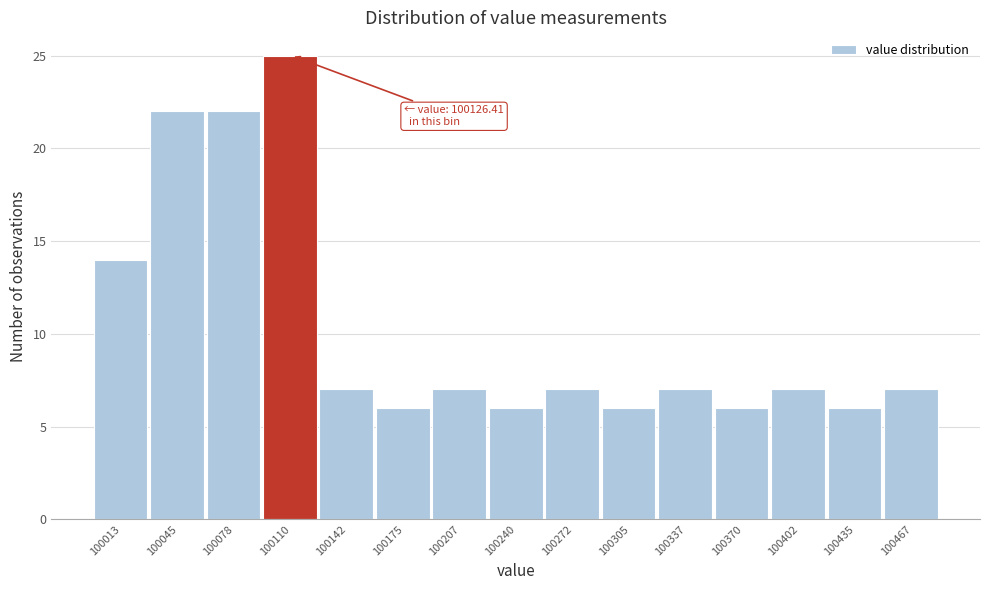

Reading left to right, what are all the values shown in this chart?

100013=14	100045=22	100078=22	100110=25	100142=7	100175=6	100207=7	100240=6	100272=7	100305=6	100337=7	100370=6	100402=7	100435=6	100467=7